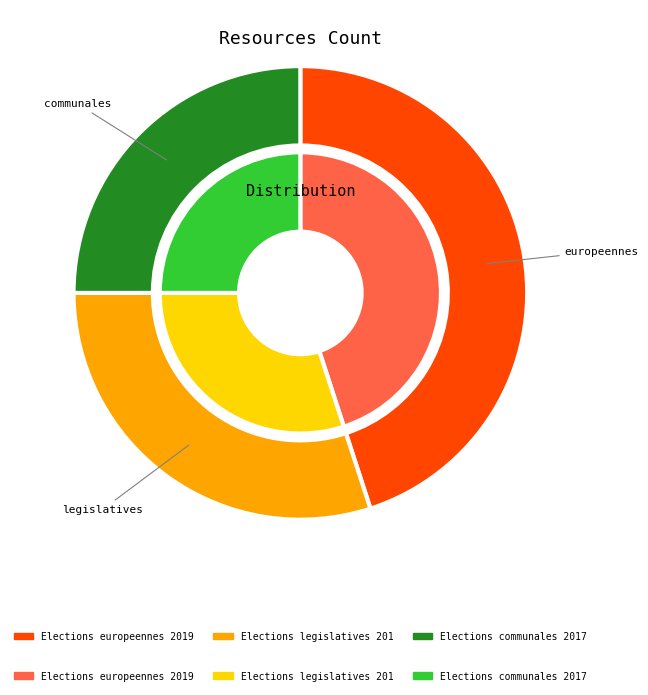

To the nearest percent, what percentage of the pie is Elections europeennes 2019?

45%